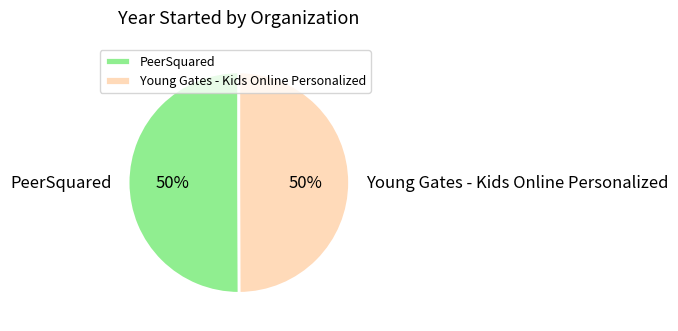

To the nearest percent, what portion does PeerSquared represent?

50%